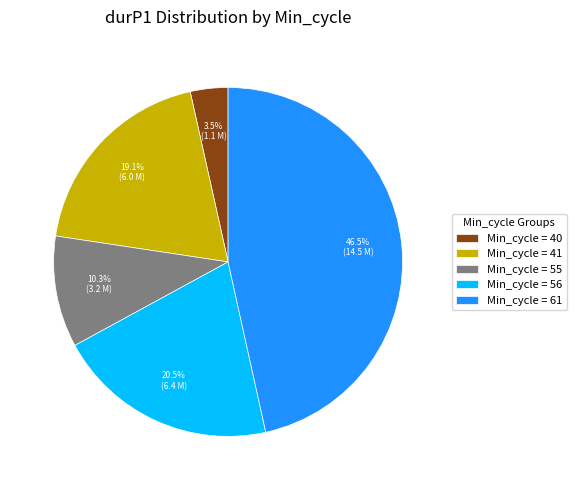

What is the total percentage of Min_cycle = 55 and Min_cycle = 40?

13.8%